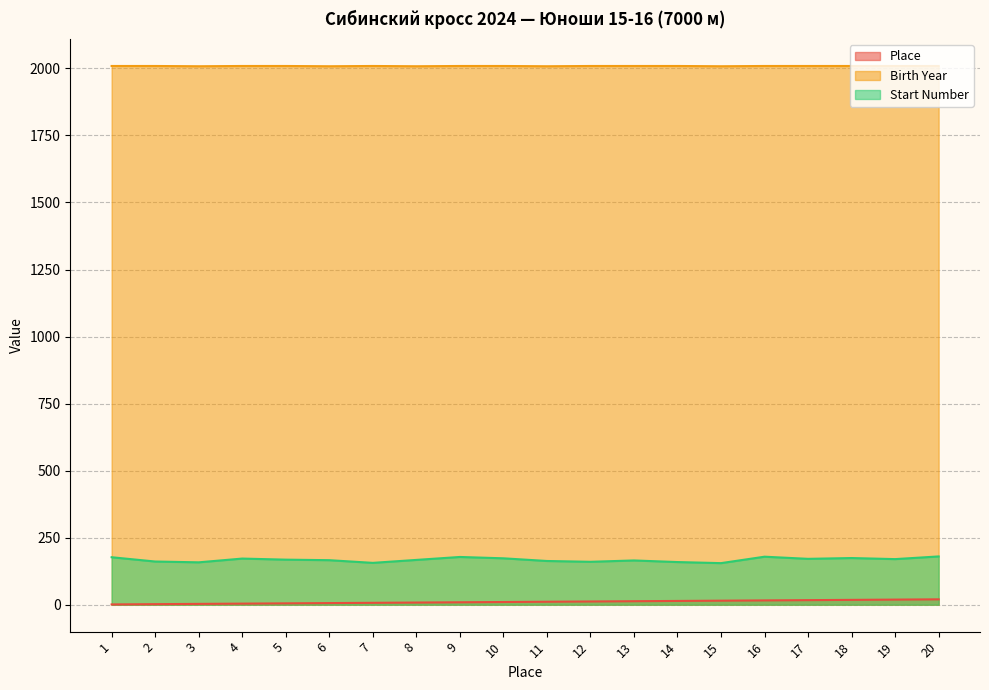

List the series in order of their peak value, highest first.

Birth Year, Start Number, Place